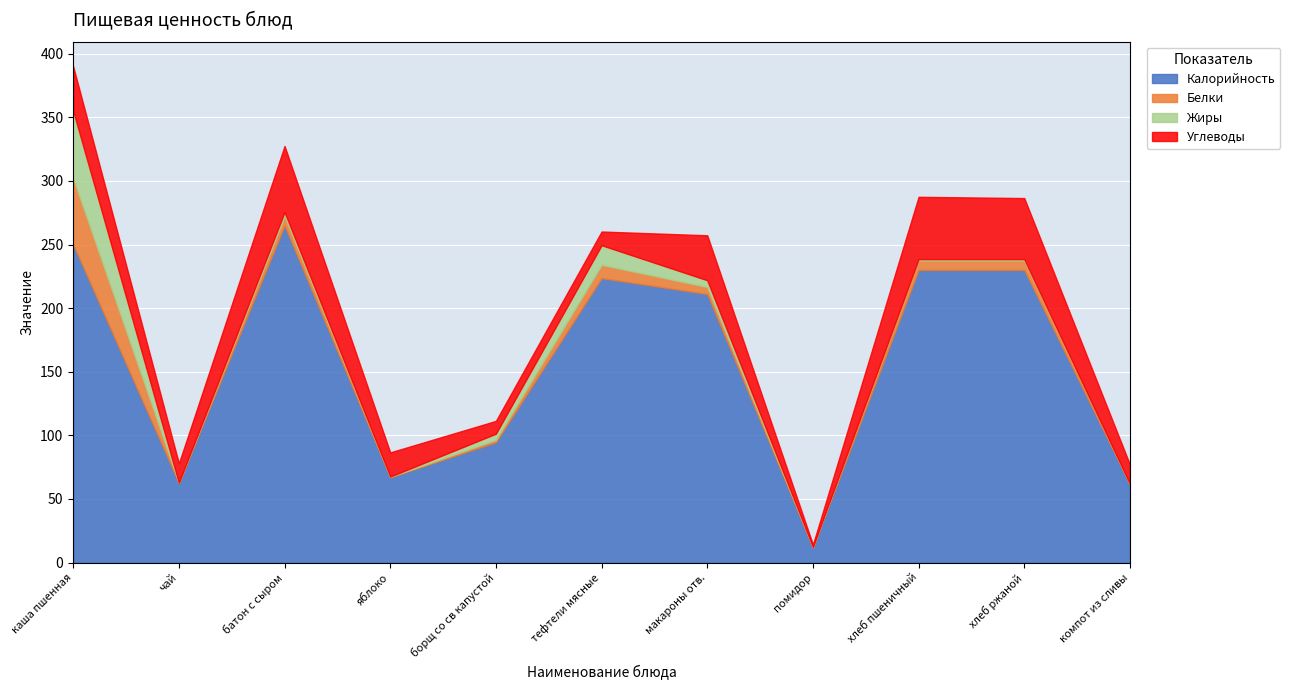

True or false: Жиры and Белки cross at least once.

True